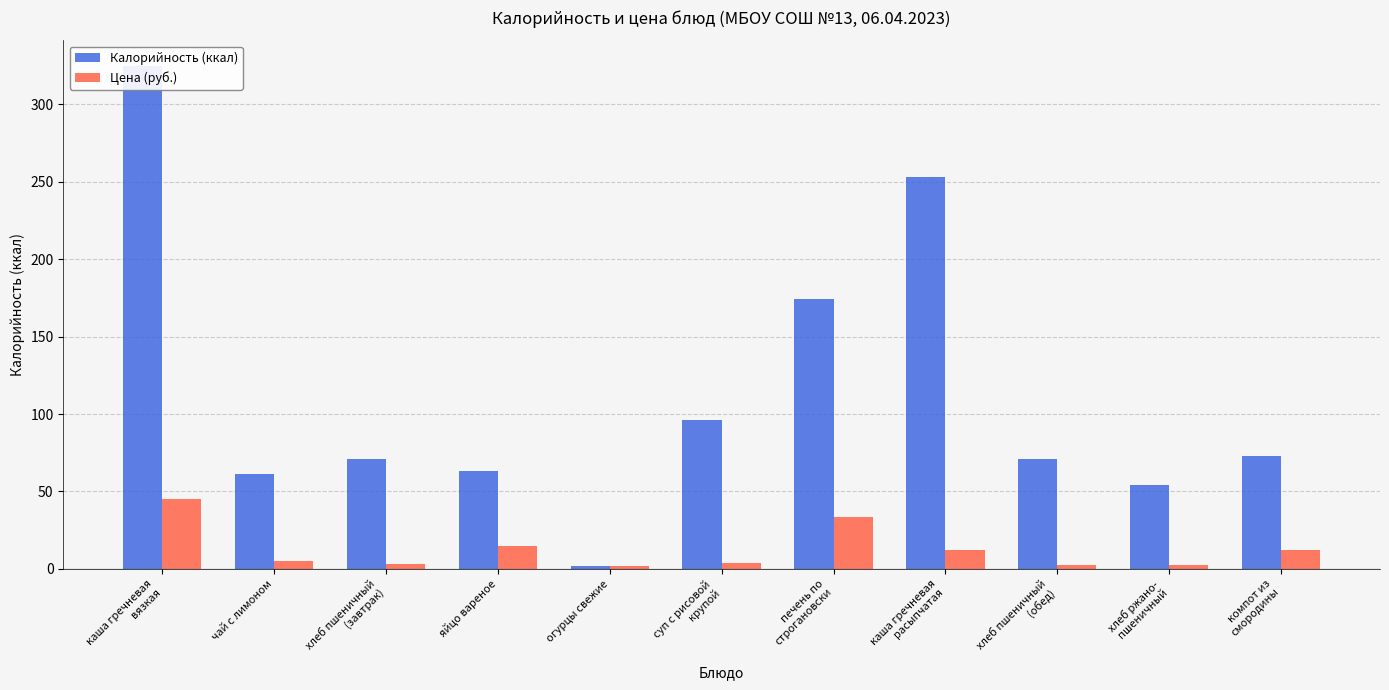

What is the label of the 7th bar from the left?

печень по
строгановски